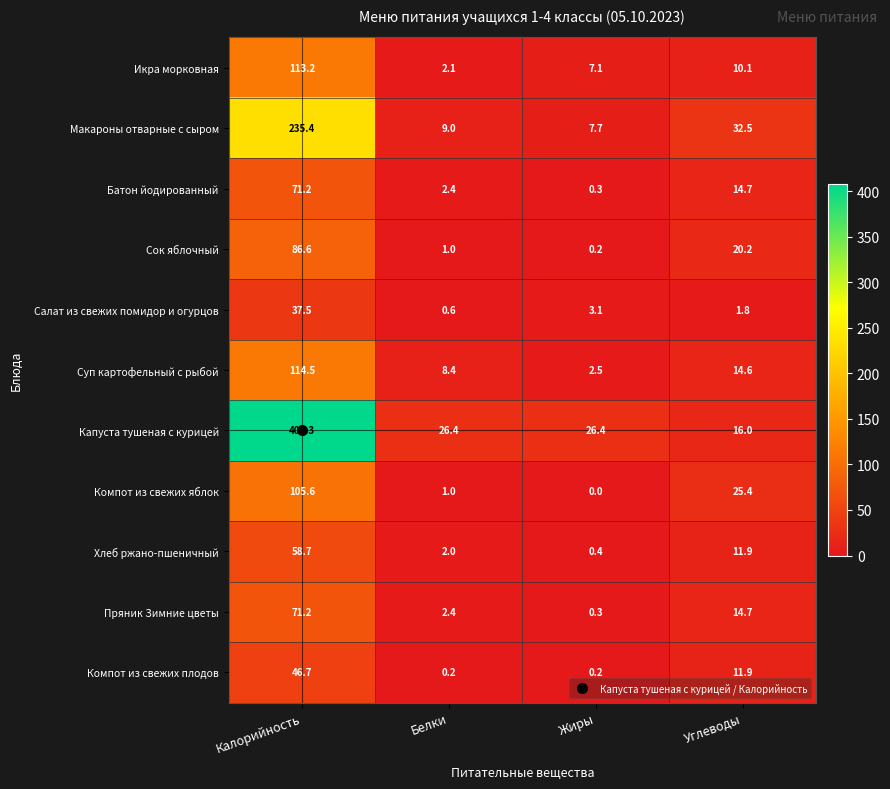

Between Калорийность and Углеводы, which series saw the biggest shift?

Капуста тушеная с курицей